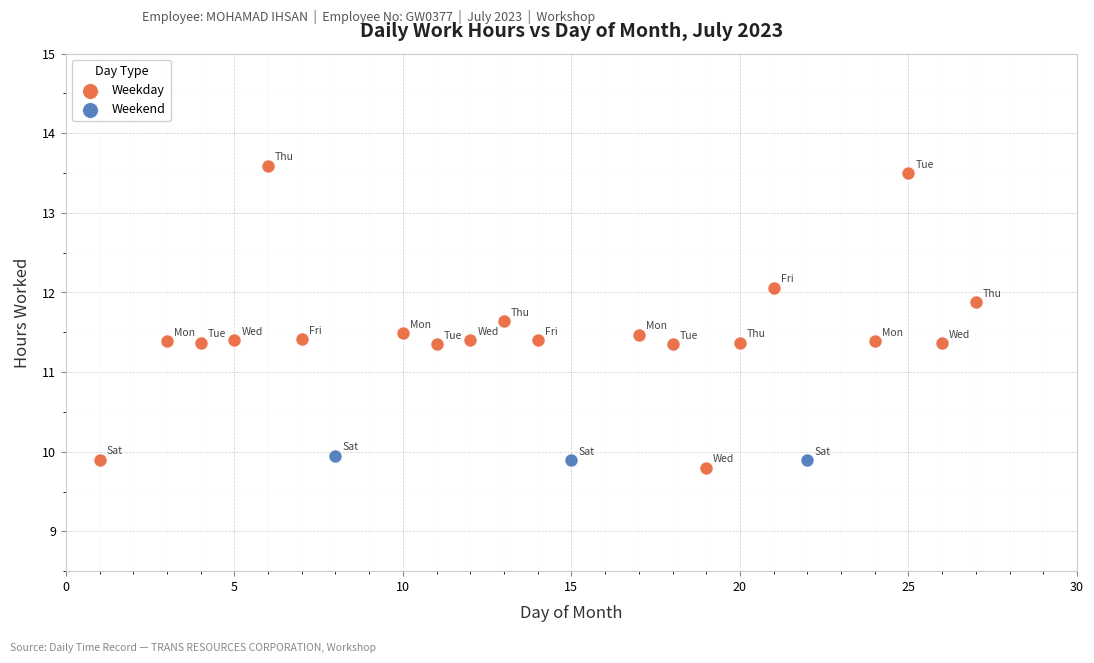

Which series reaches the maximum Y coordinate?

Weekday